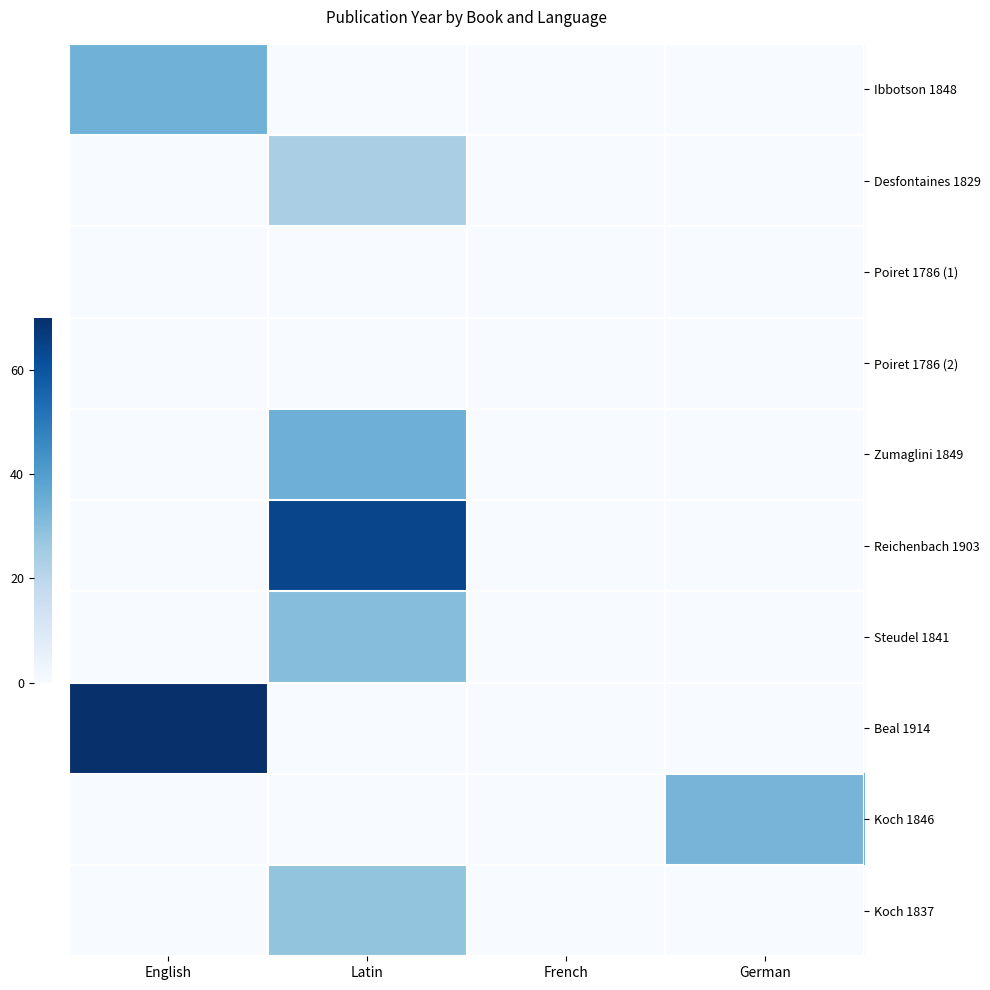

At how many categories does at least one series exceed 24?

3